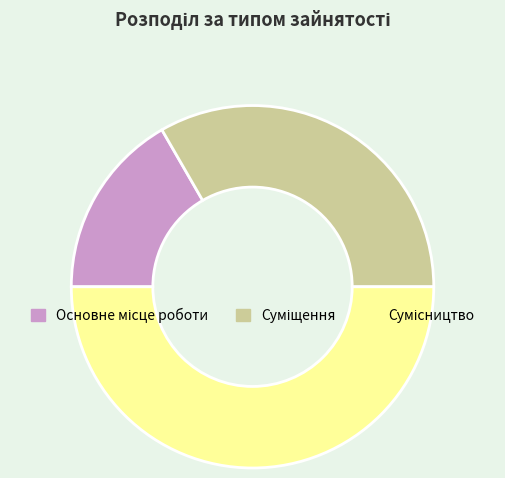

What portion of the pie excludes Сумісництво?

50.0%